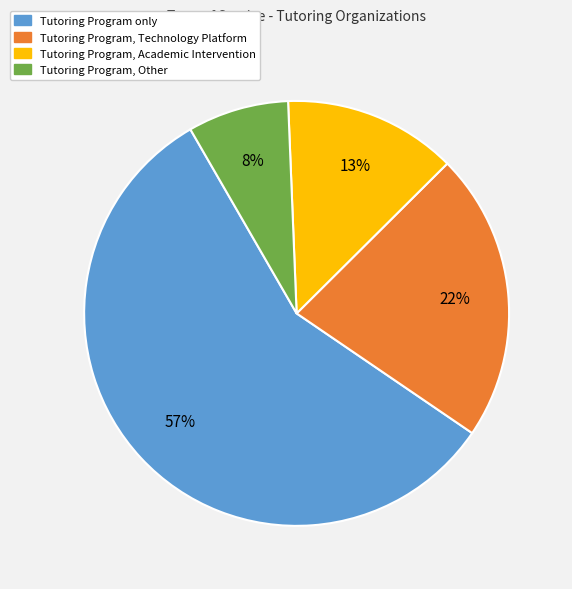

How many slices are in this pie chart?

4